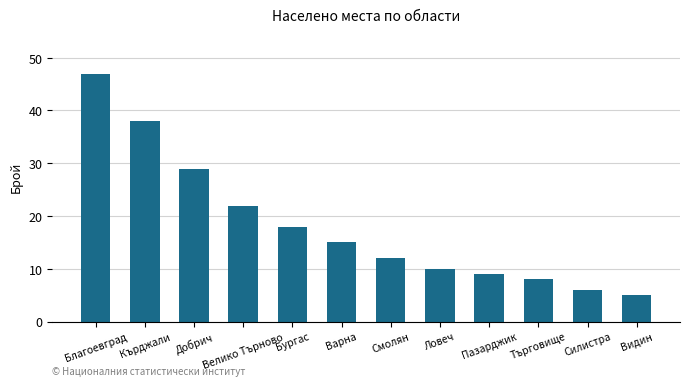

Approximately how many times larger is the value at Добрич compared to Видин?

5.8